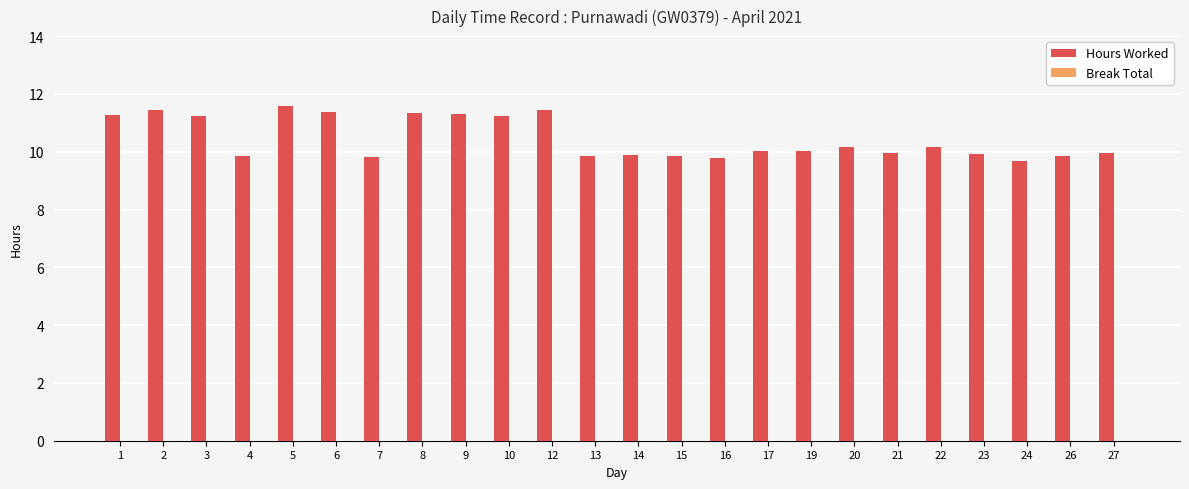

What is the average value?

10.5